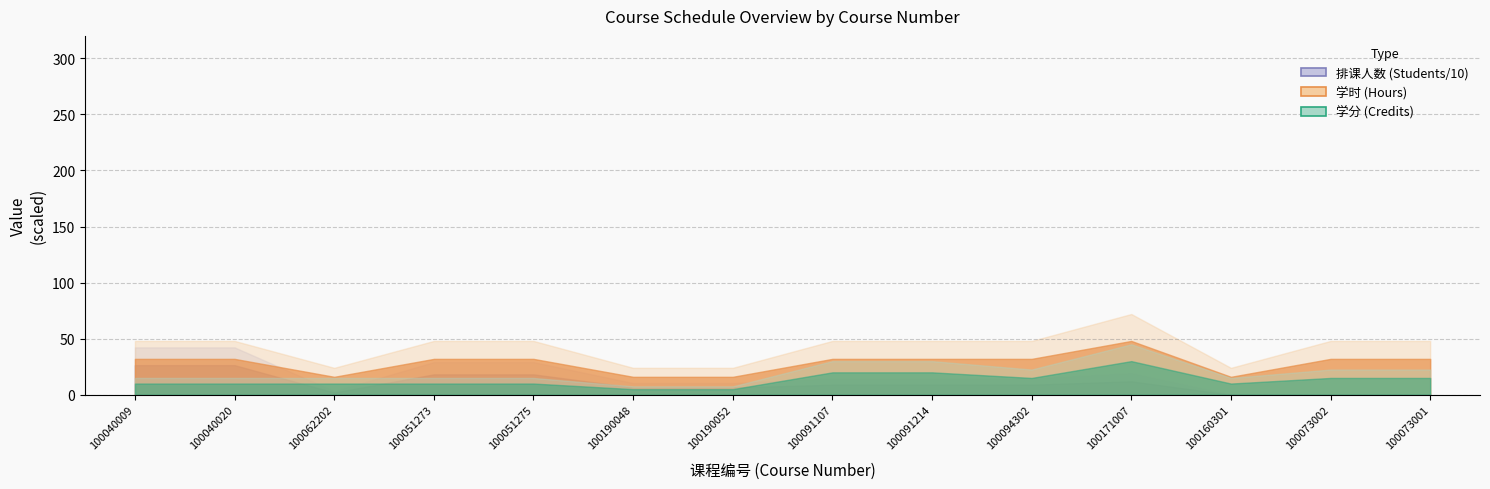

Which category has the highest value in the 排课人数 series?

100040009